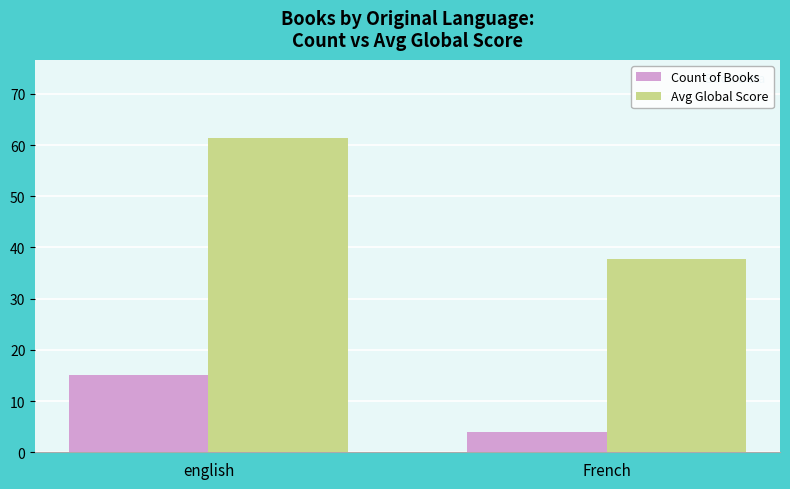

How many data points in Avg Global Score are less than 61?

1